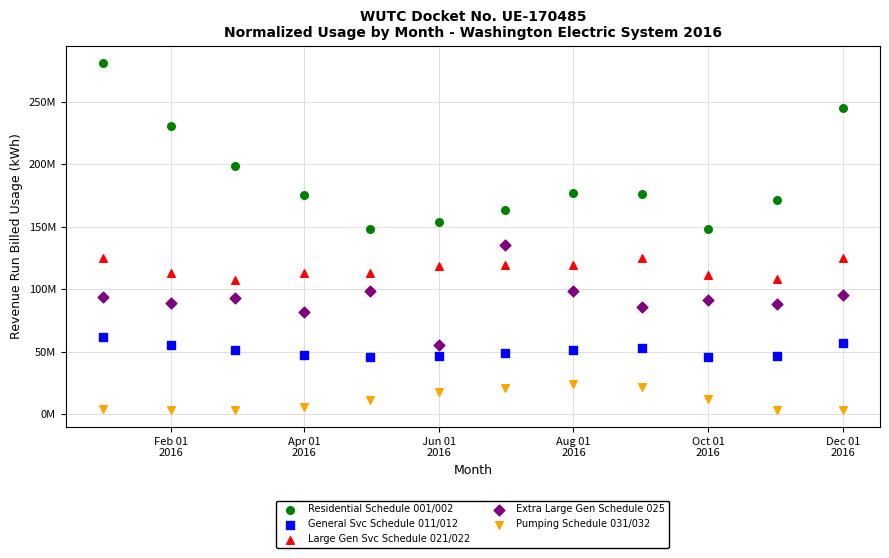

Which series contains the highest Y value?

Residential Schedule 001/002